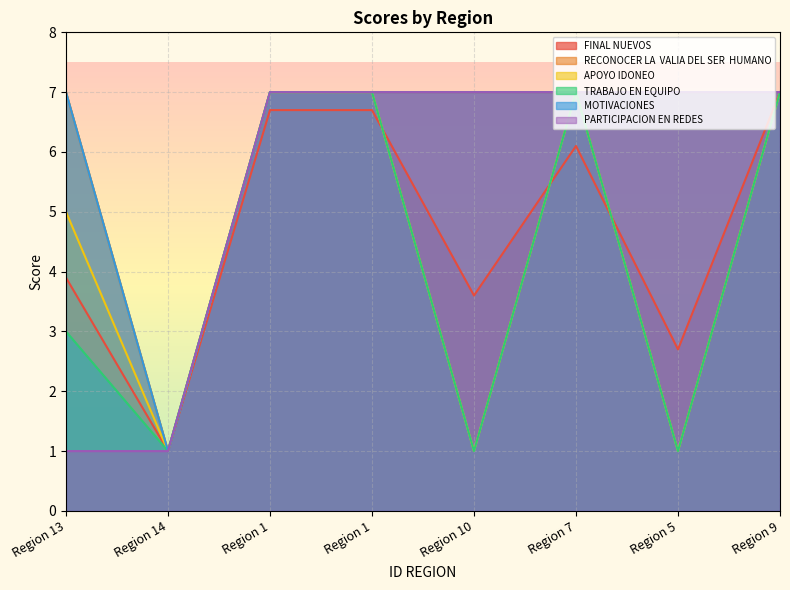

What is the total value across all series at Region 1?

41.7